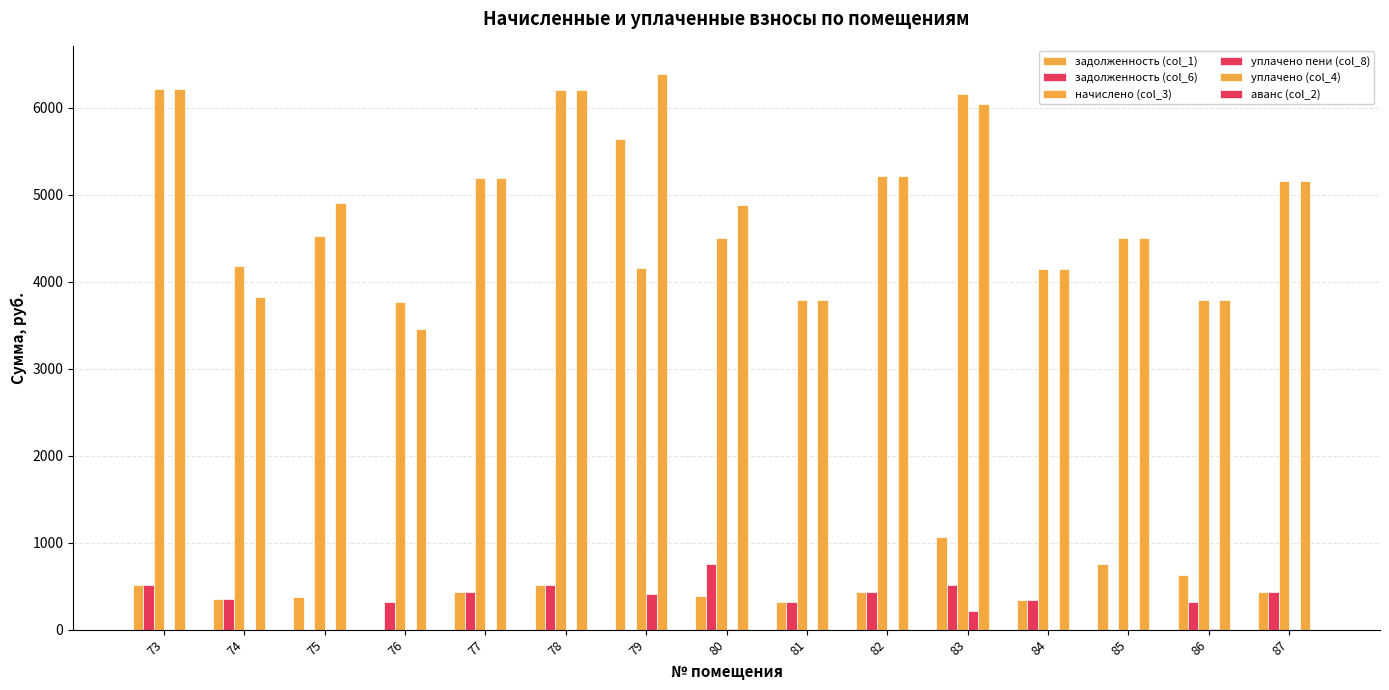

How many groups of bars are there?

15